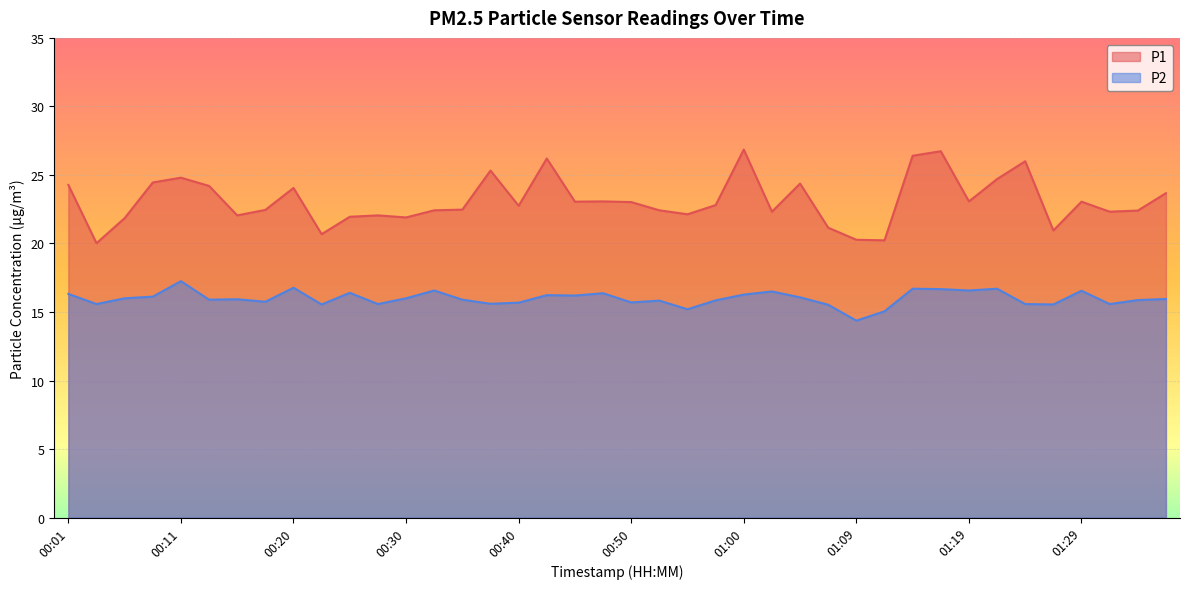

Which series has the widest spread of values?

P1